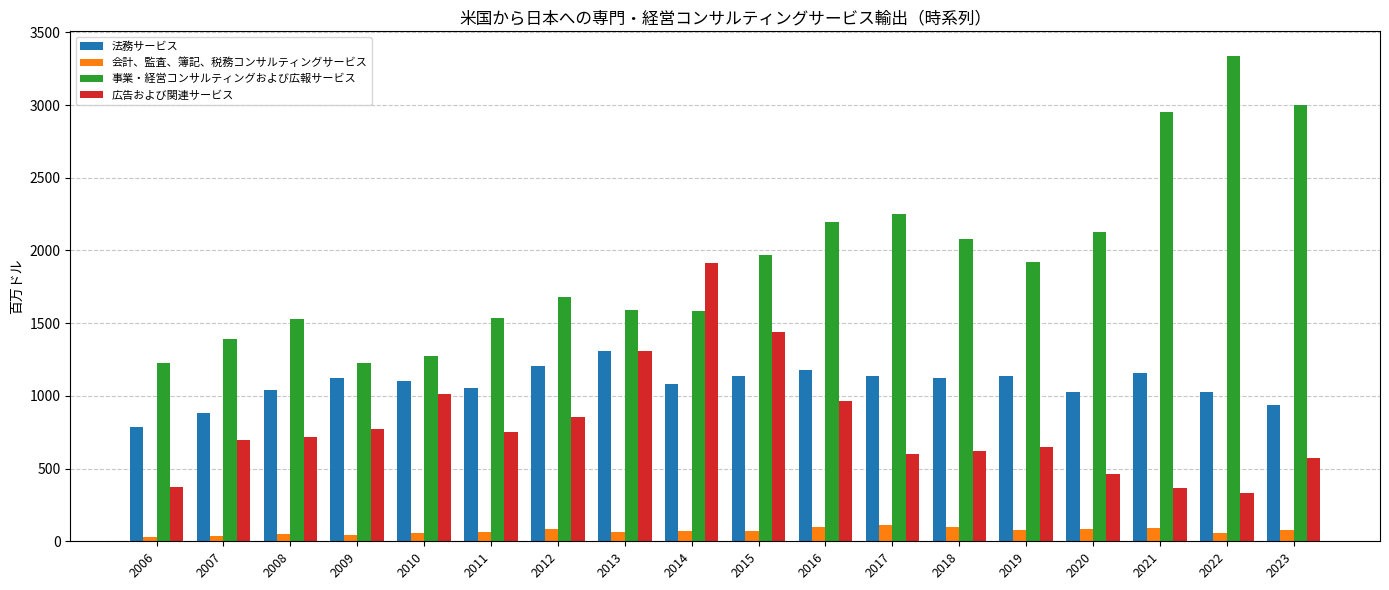

Rank the series by their maximum value, from lowest to highest.

会計、監査、簿記、税務コンサルティングサービス, 法務サービス, 広告および関連サービス, 事業・経営コンサルティングおよび広報サービス